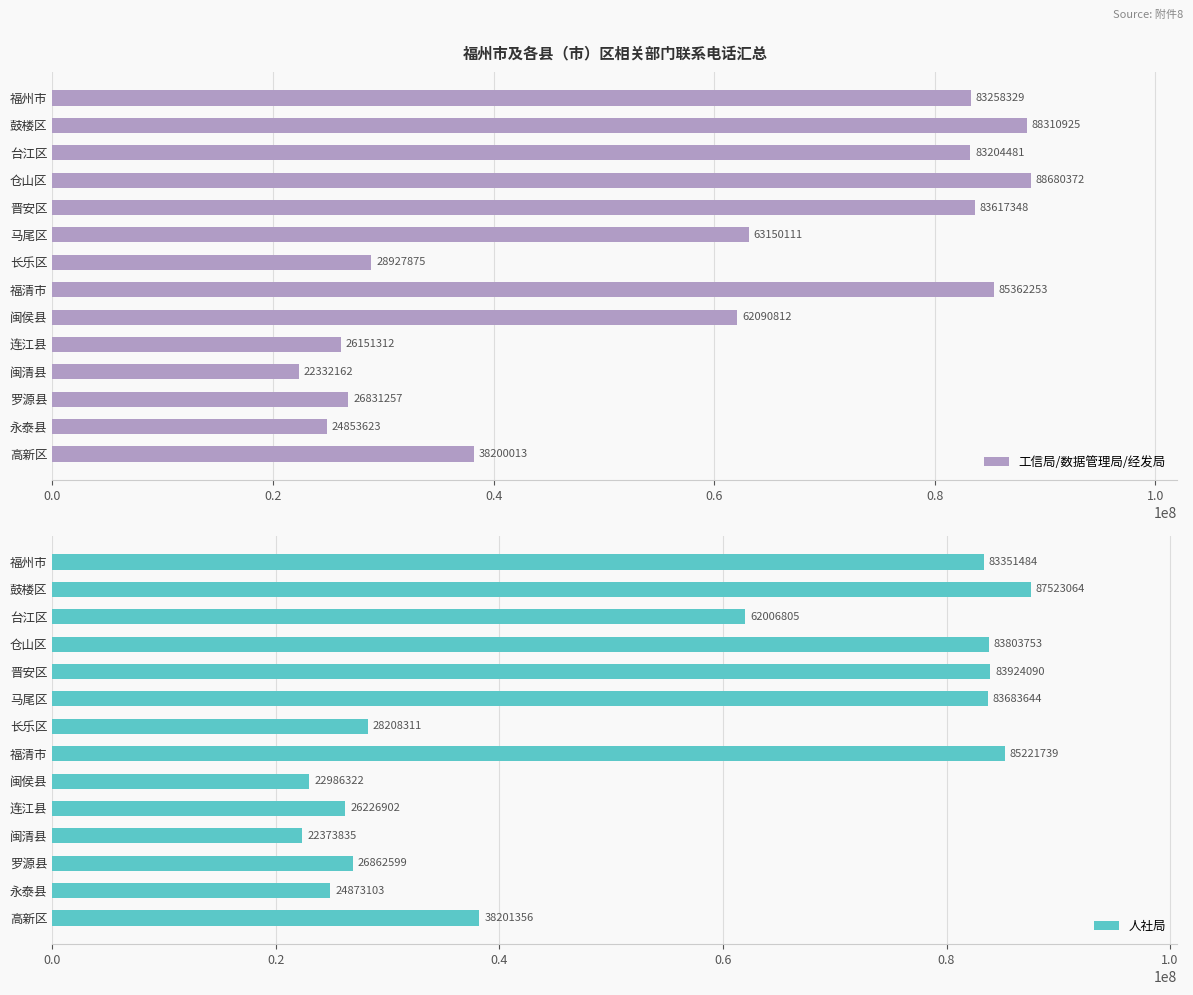

List the series in order of their peak value, highest first.

工信局/数据管理局/经发局, 人社局